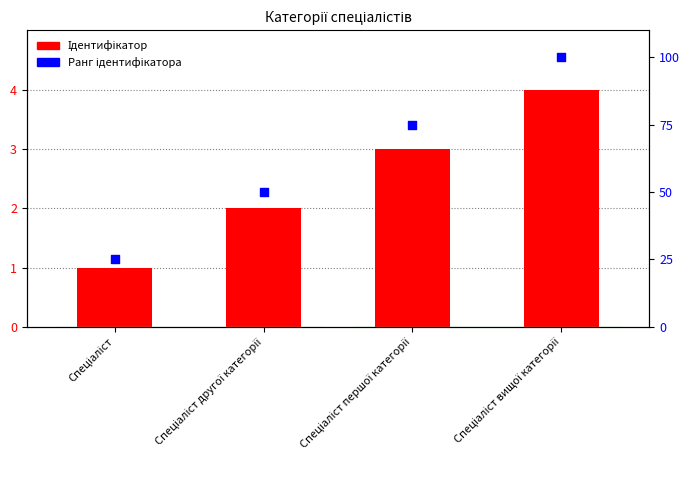

What is the total value across all series at Спеціаліст другої категорії?

52